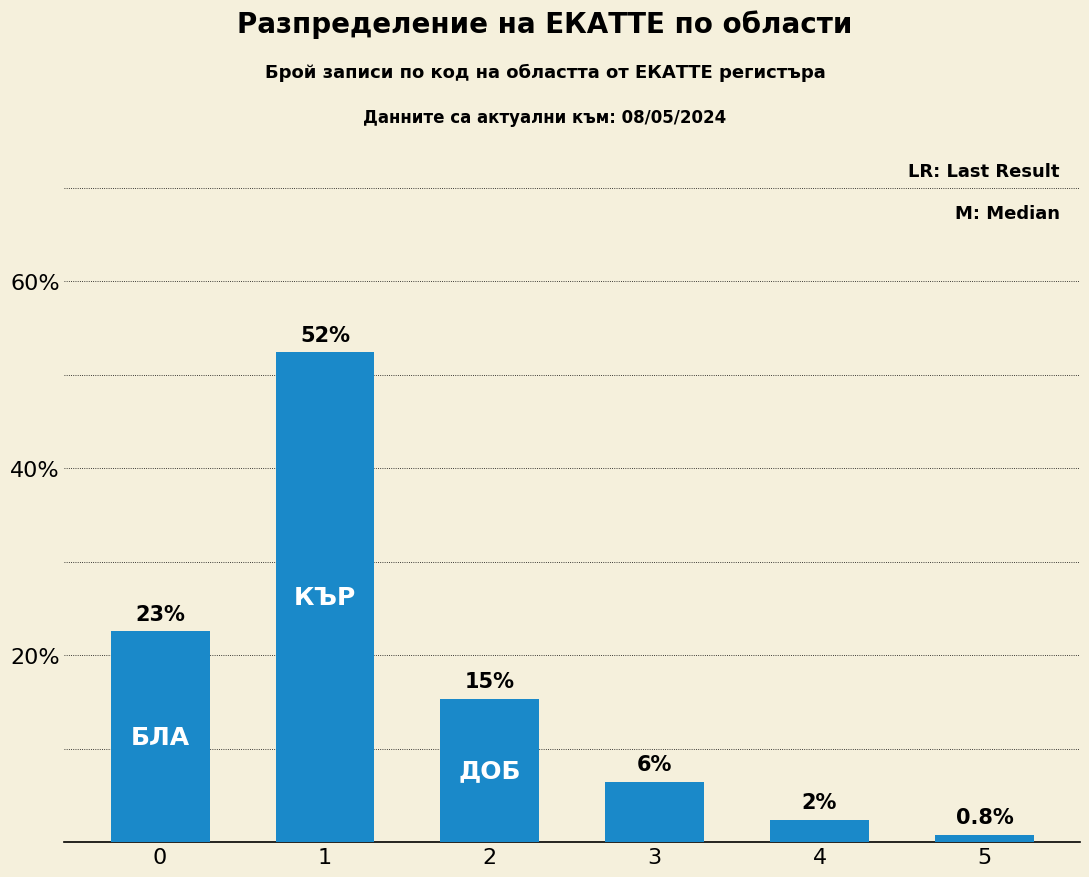

Which label corresponds to the largest value in the chart?

1